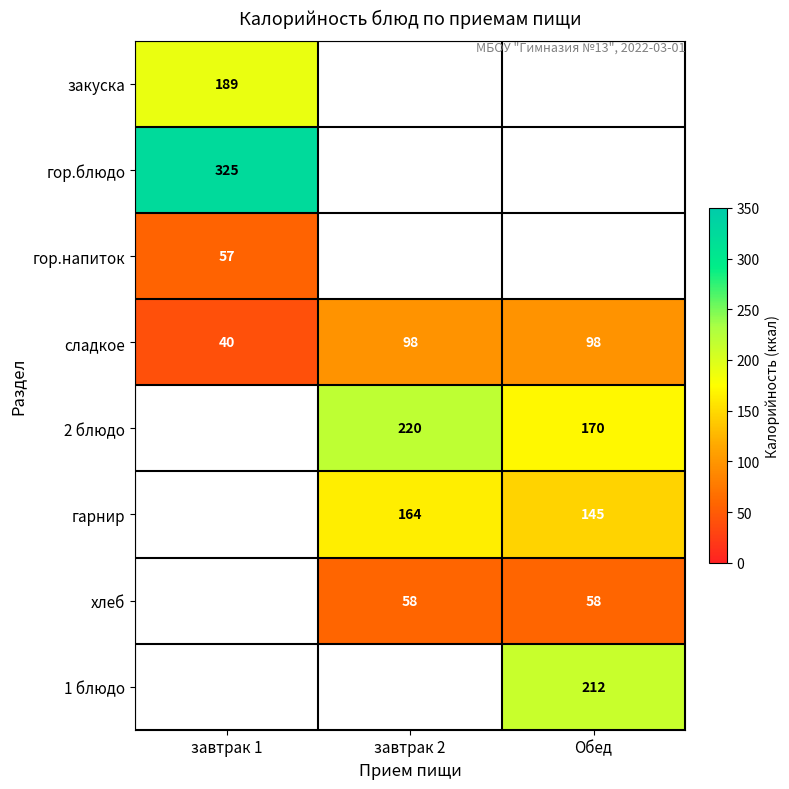

What is the greatest value displayed?

325.0